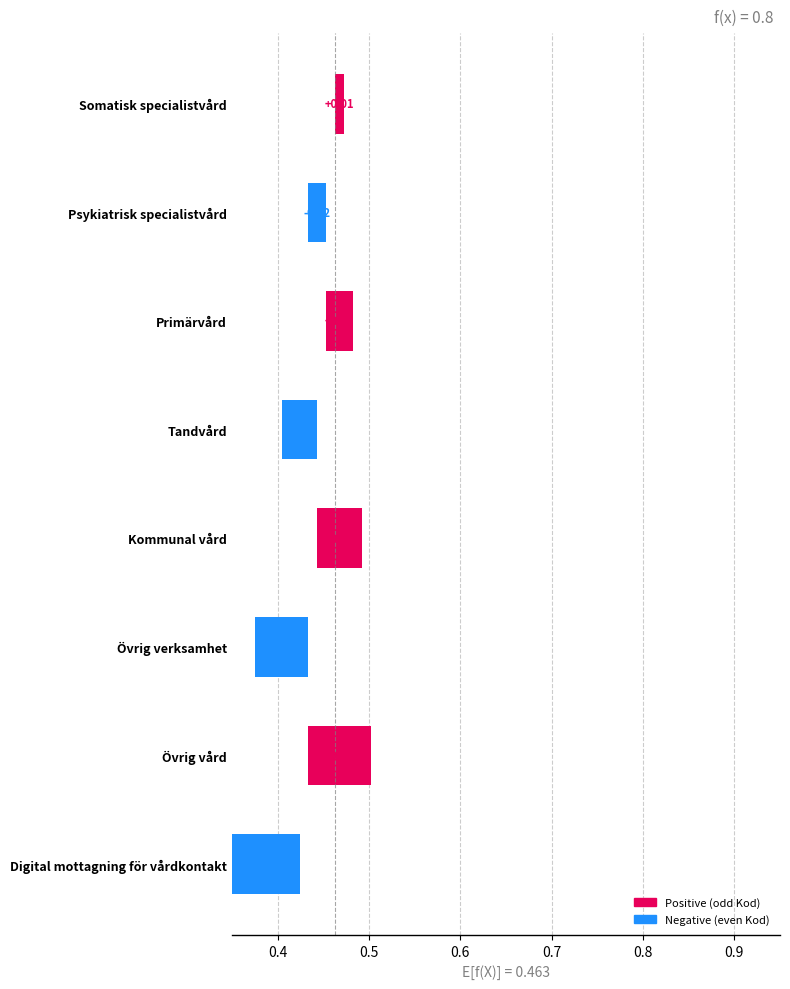

Does the chart contain any negative values?

Yes